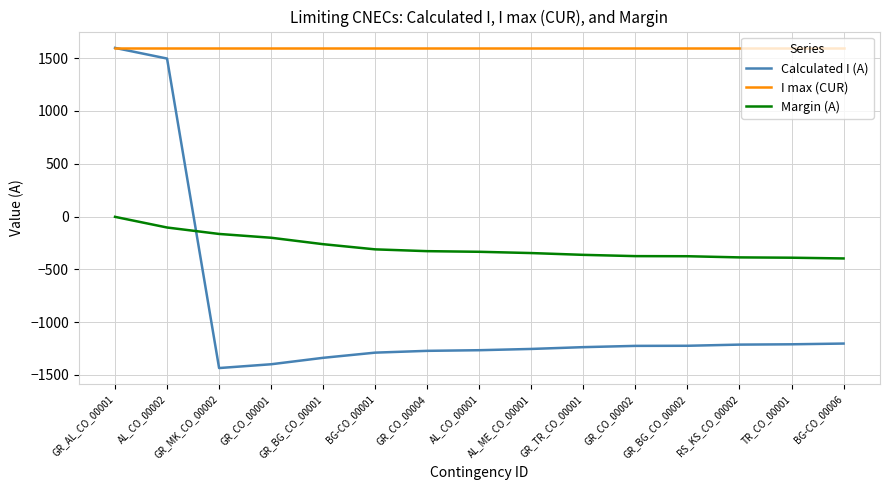

Where does the Margin (A) series first go above -334?

GR_AL_CO_00001